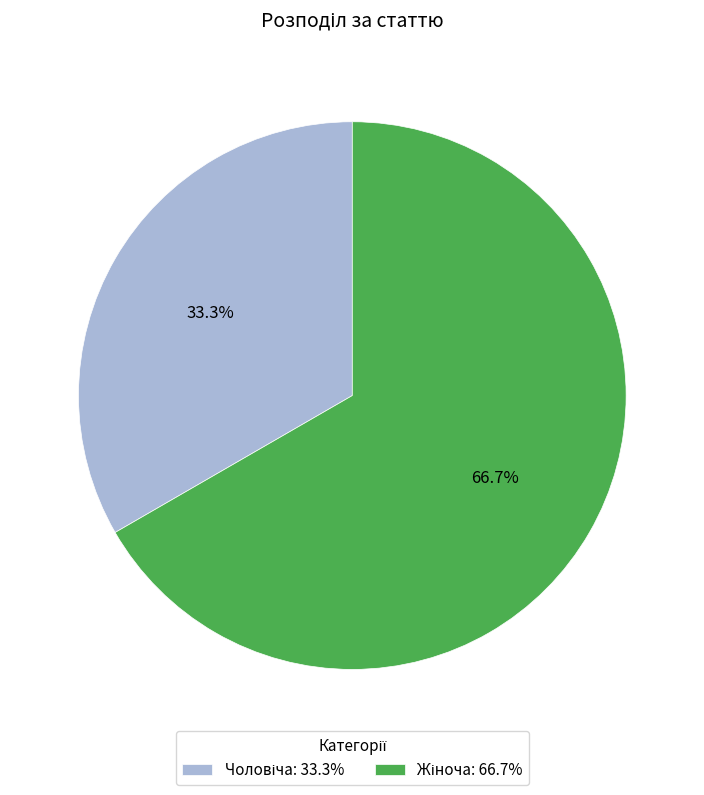

Does any single category account for the majority?

Yes